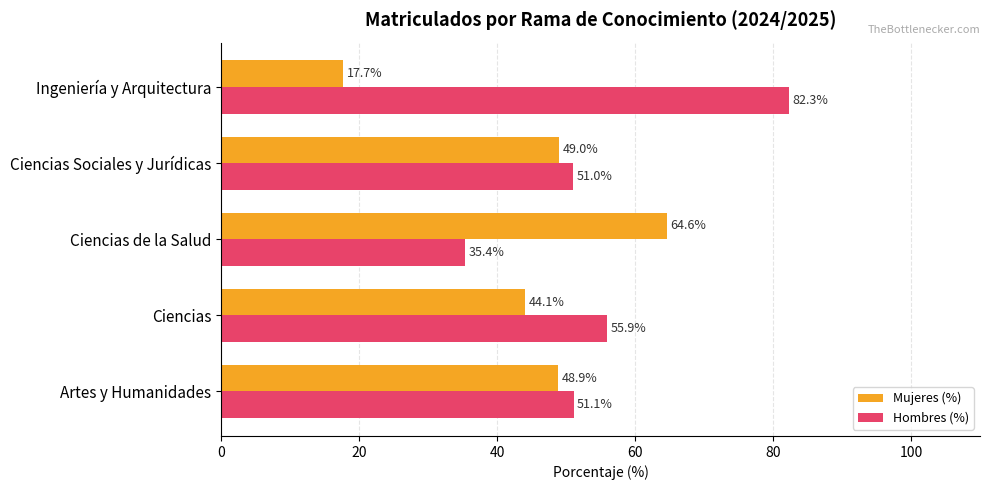

At which label is Mujeres (%) closest to 41?

Ciencias